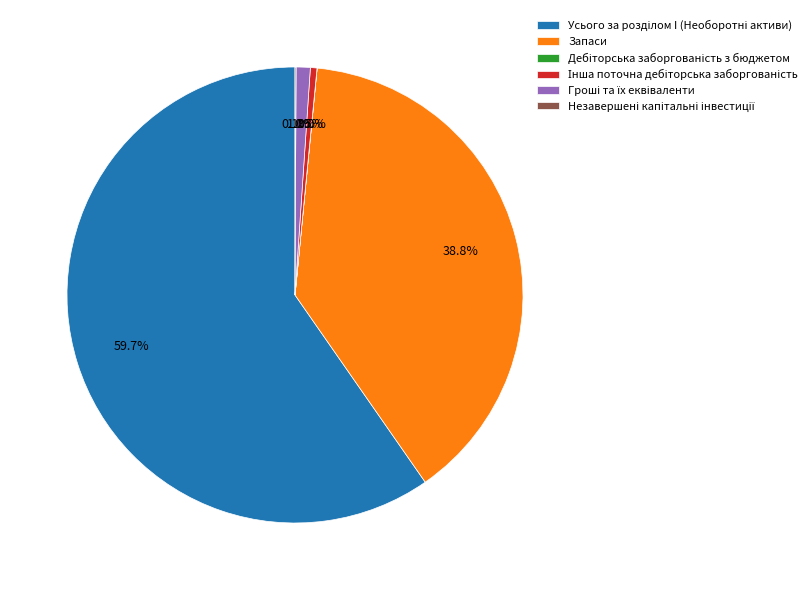

Does any single category account for the majority?

Yes